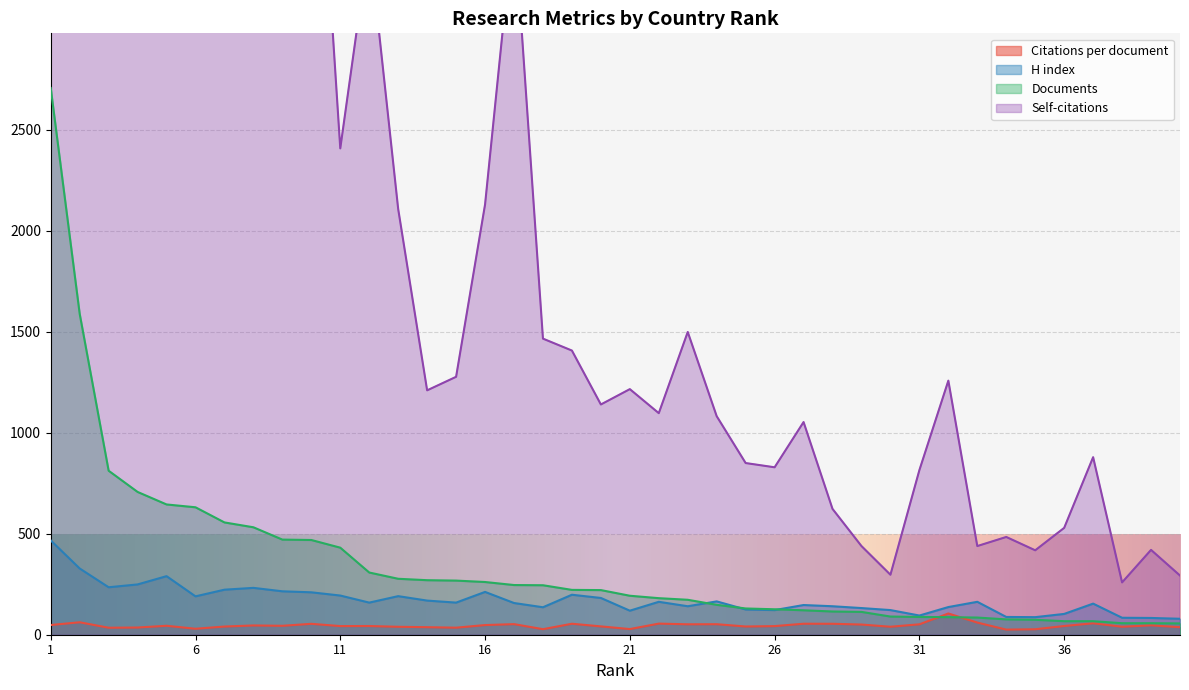

How many lines are shown in the chart?

4